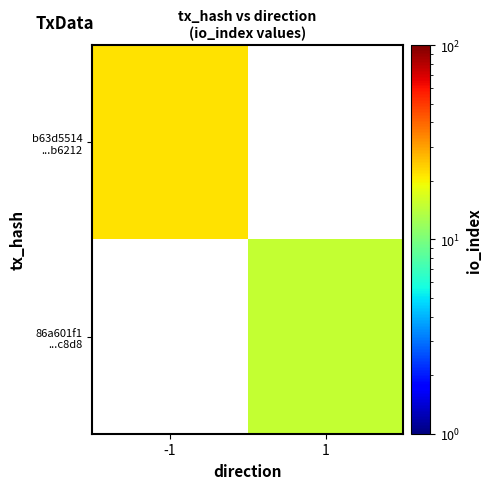

True or false: 86a601f1 ...c8d8 has a value of 15.0 at 1.

True